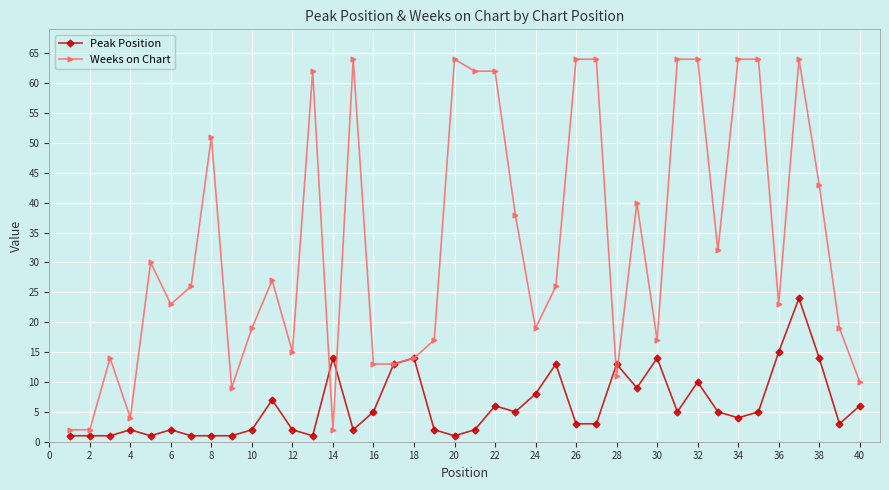

List the series in order of their peak value, highest first.

Weeks on Chart, Peak Position